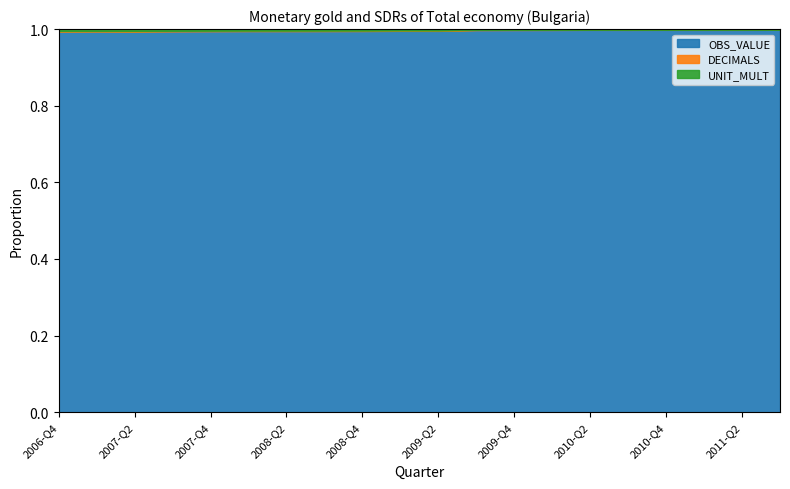

What is the label of the 2nd point from the right?

2011-Q2